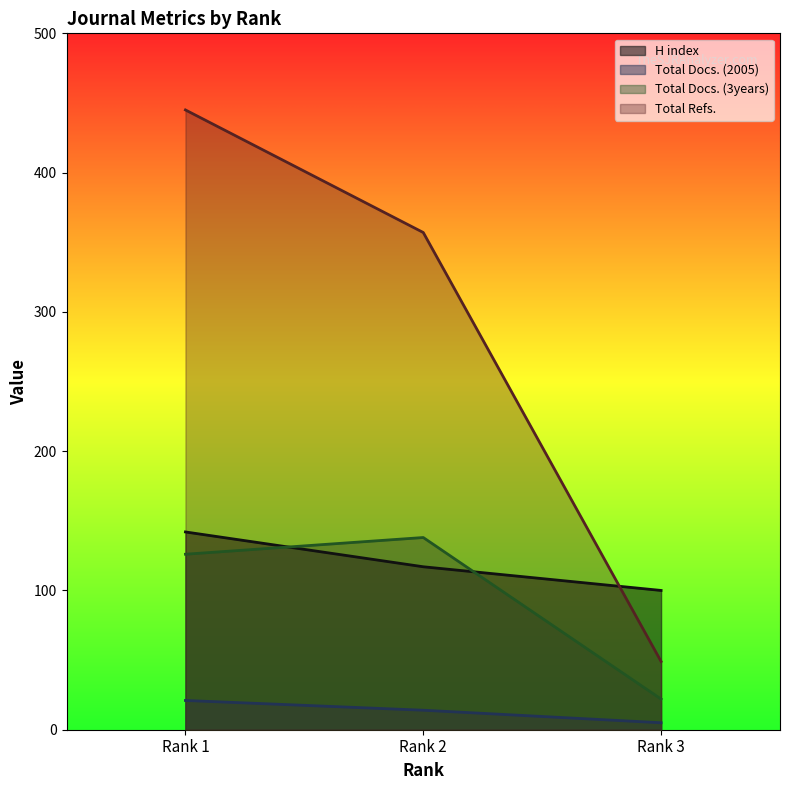

Reading left to right, transcribe all the data shown in this chart.

H index: 142	117	100
Total Docs. (2005): 21	14	5
Total Docs. (3years): 126	138	22
Total Refs.: 445	357	49